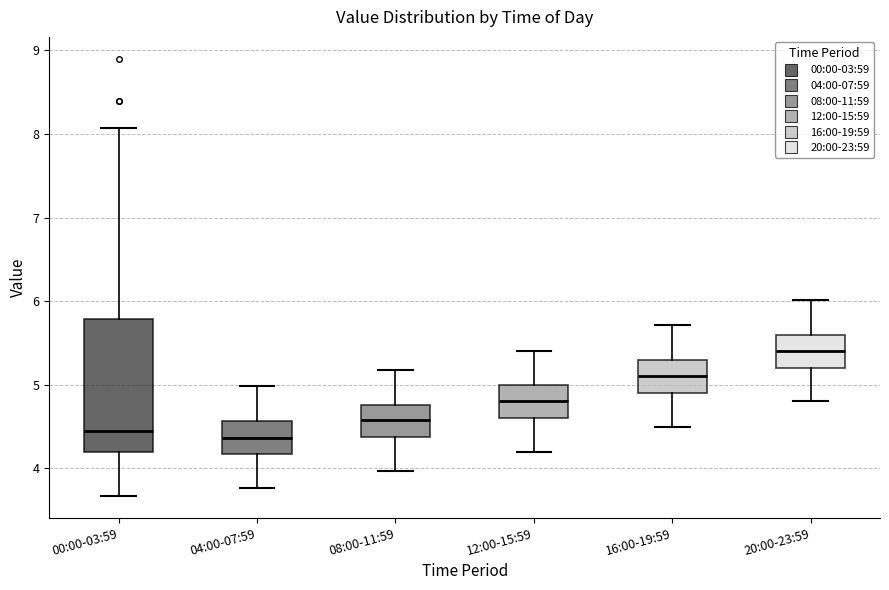

Where does the median line of the box for 04:00-07:59 sit on the y-axis? The values are not printed on the chart, so give them approximately, as read against the axis.

4.4